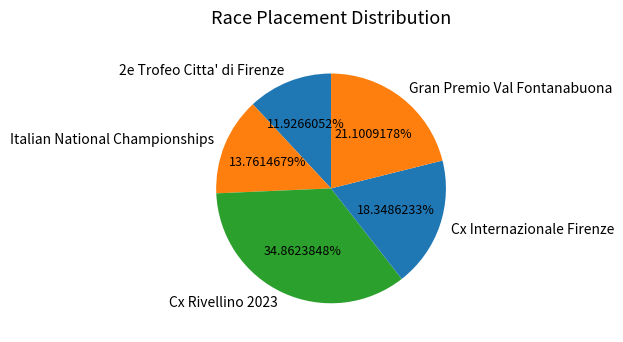

What percentage is the 2e Trofeo Citta' di Firenze slice, to the nearest percent?

12%